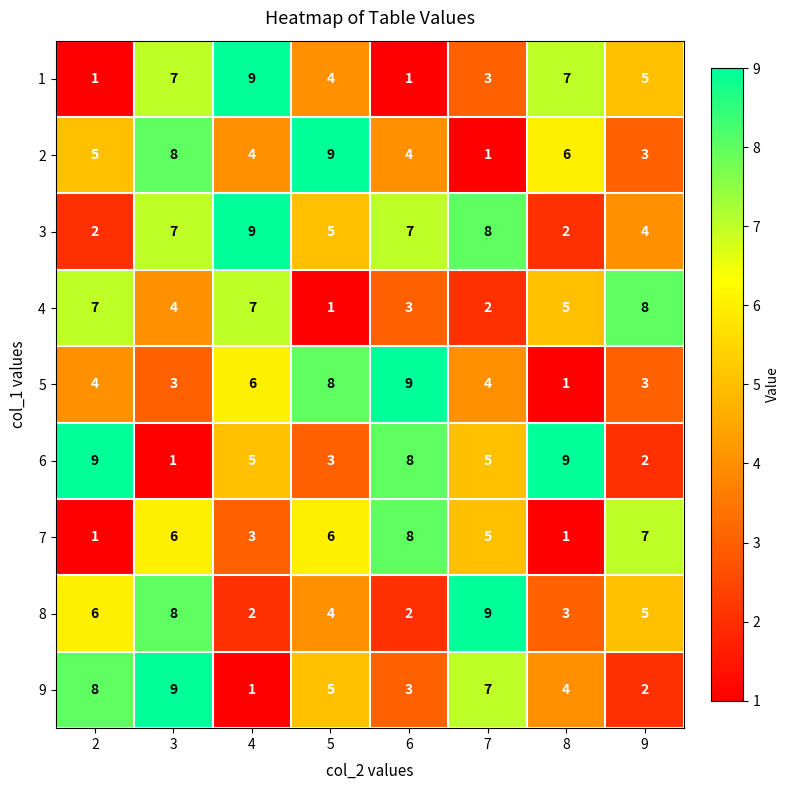

What is the approximate value of 5 at 3?

3